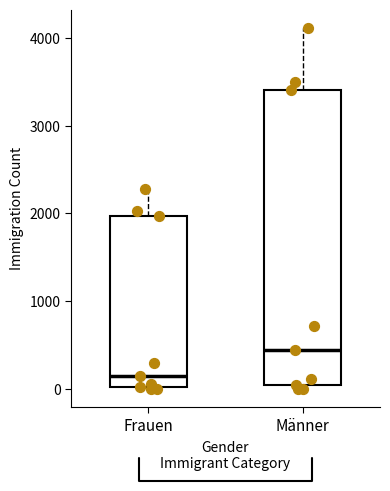

Which box's median line is the highest?

Männer